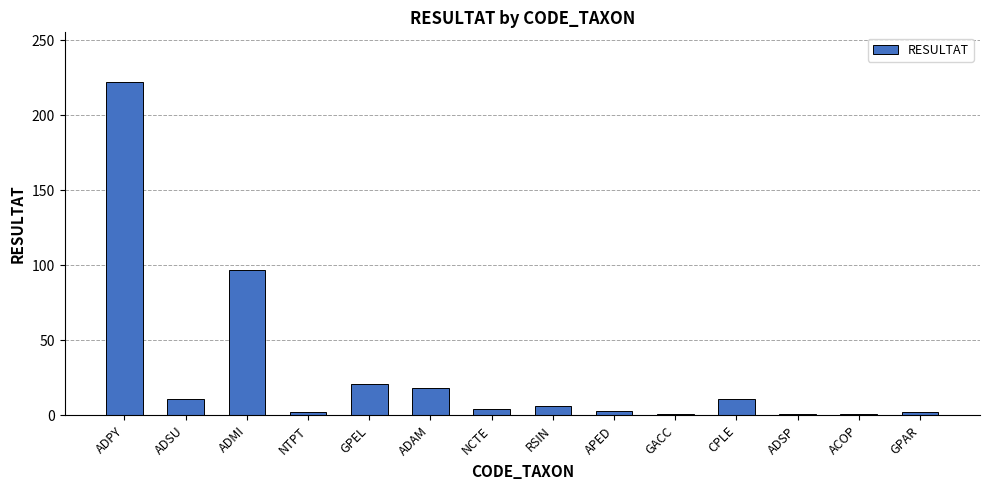

Is it true that the value at ADMI is 168?

False